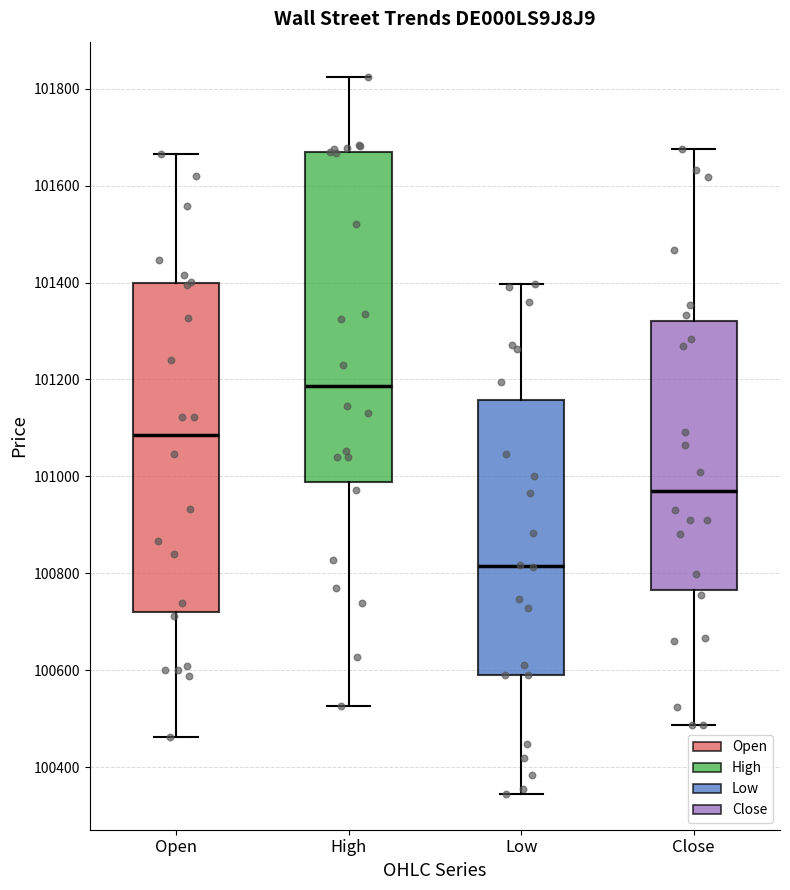

Reading left to right, transcribe this box plot: for each box, give where its median line is, the range the box spans, and where its two whiskers end, as read against the y-axis. The values are not printed on the chart, so give them approximately, as read against the axis.

Open: median 101080, box 100720 to 101400, whiskers 100460 to 101660
High: median 101180, box 100980 to 101660, whiskers 100520 to 101820
Low: median 100820, box 100600 to 101160, whiskers 100340 to 101400
Close: median 100980, box 100760 to 101320, whiskers 100480 to 101680